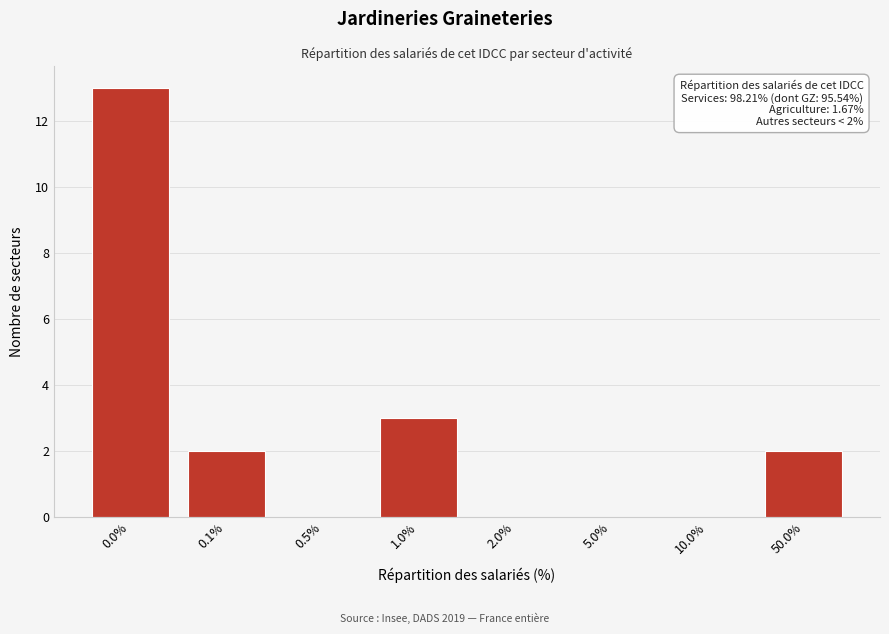

Reading left to right, what are all the values shown in this chart?

0.0%=13	0.1%=2	0.5%=0	1.0%=3	2.0%=0	5.0%=0	10.0%=0	50.0%=2